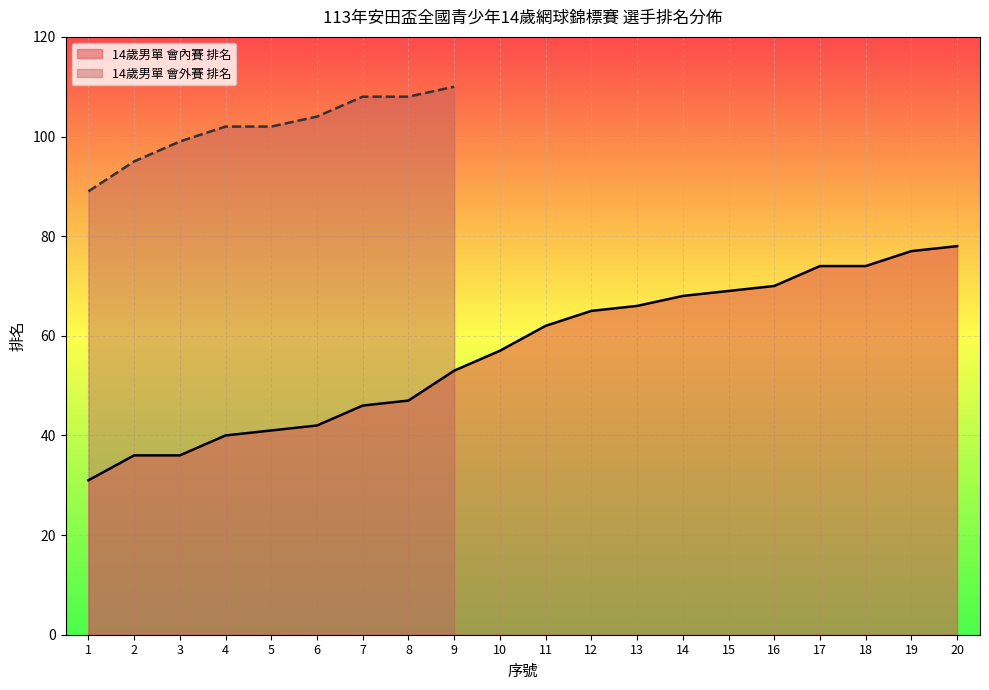

How many data points are above 62?

9